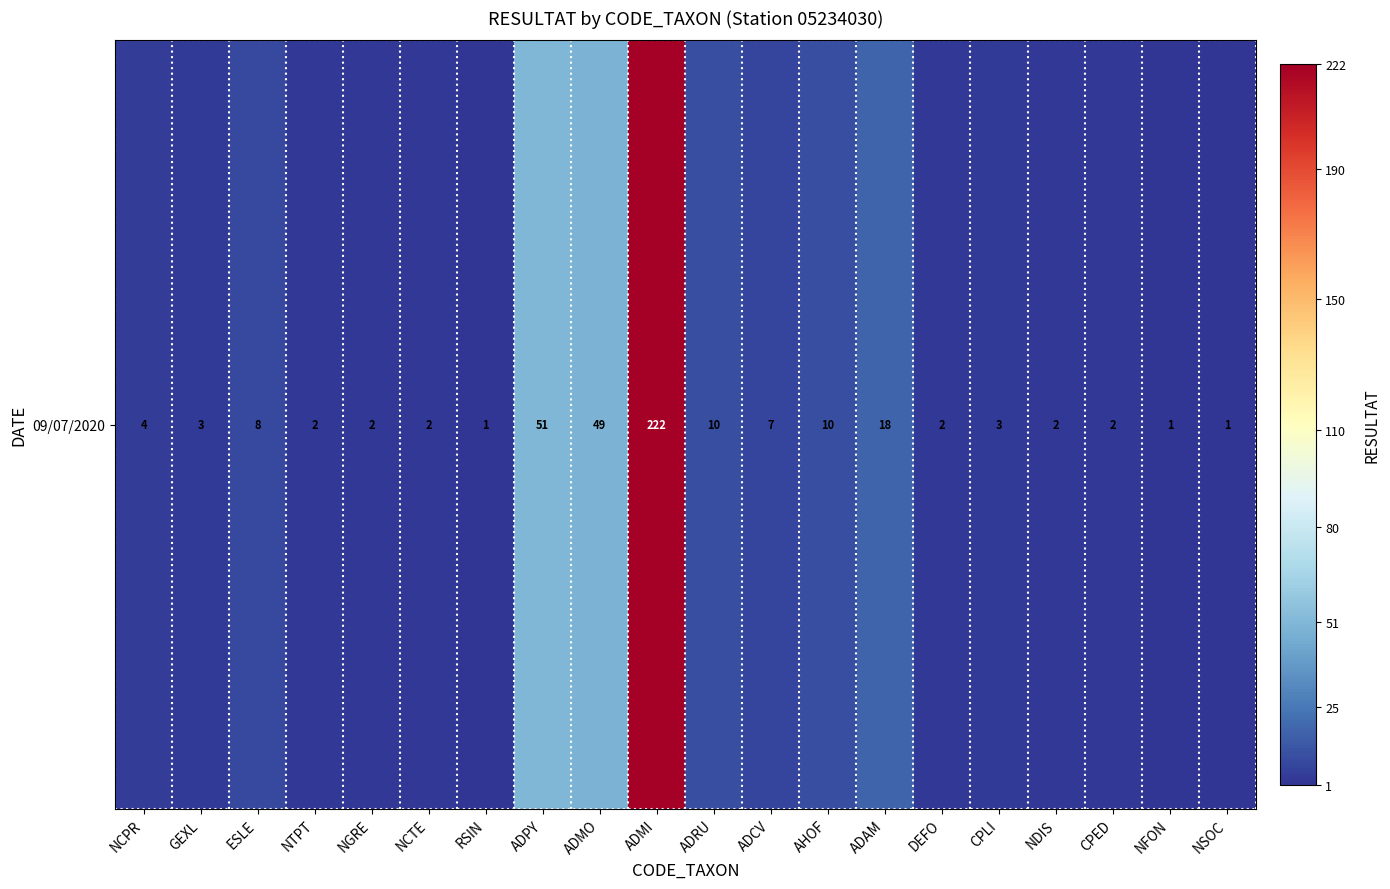

What is the sum of all values?

400